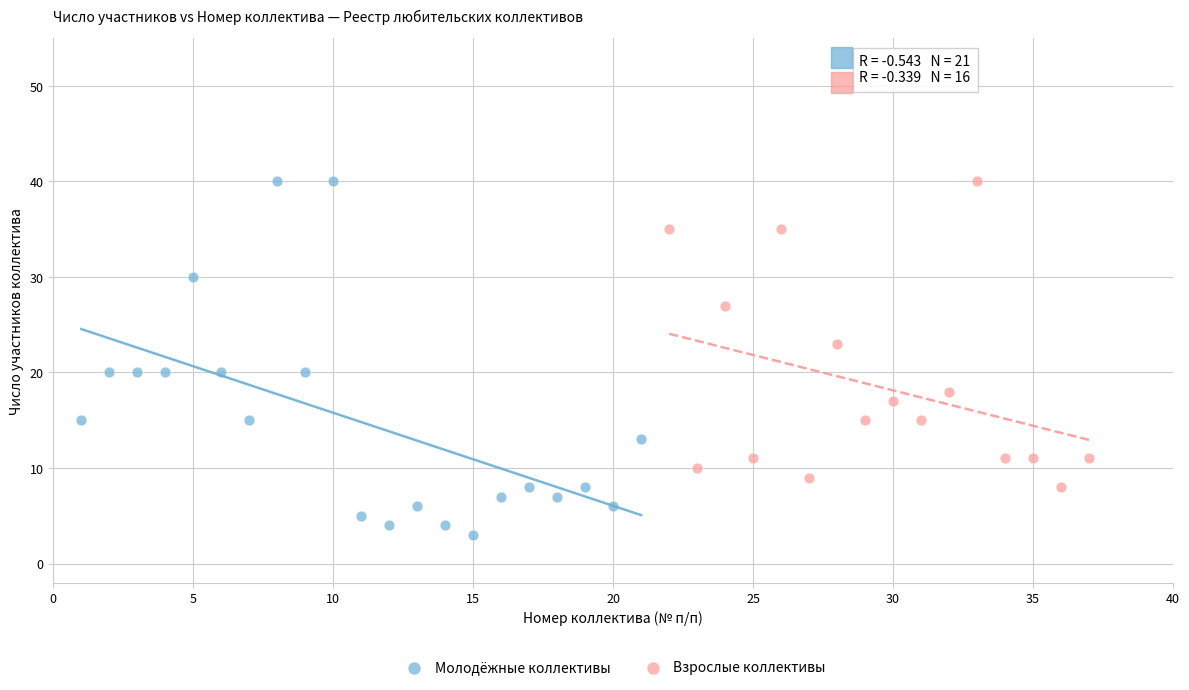

Which series reaches the minimum Y coordinate?

Молодёжные коллективы